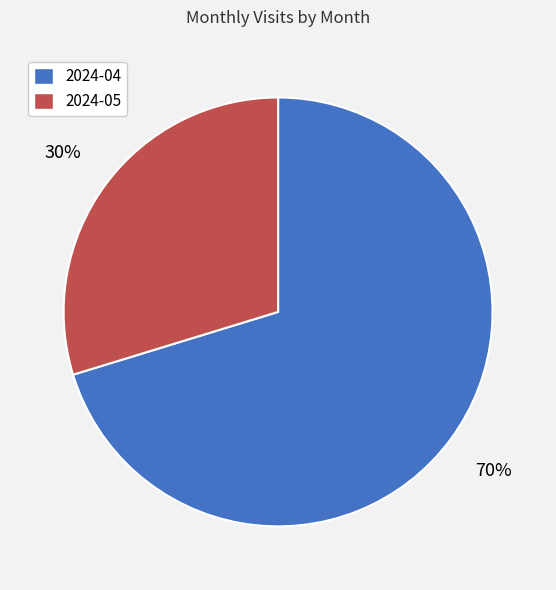

How many segments does this pie chart have?

2